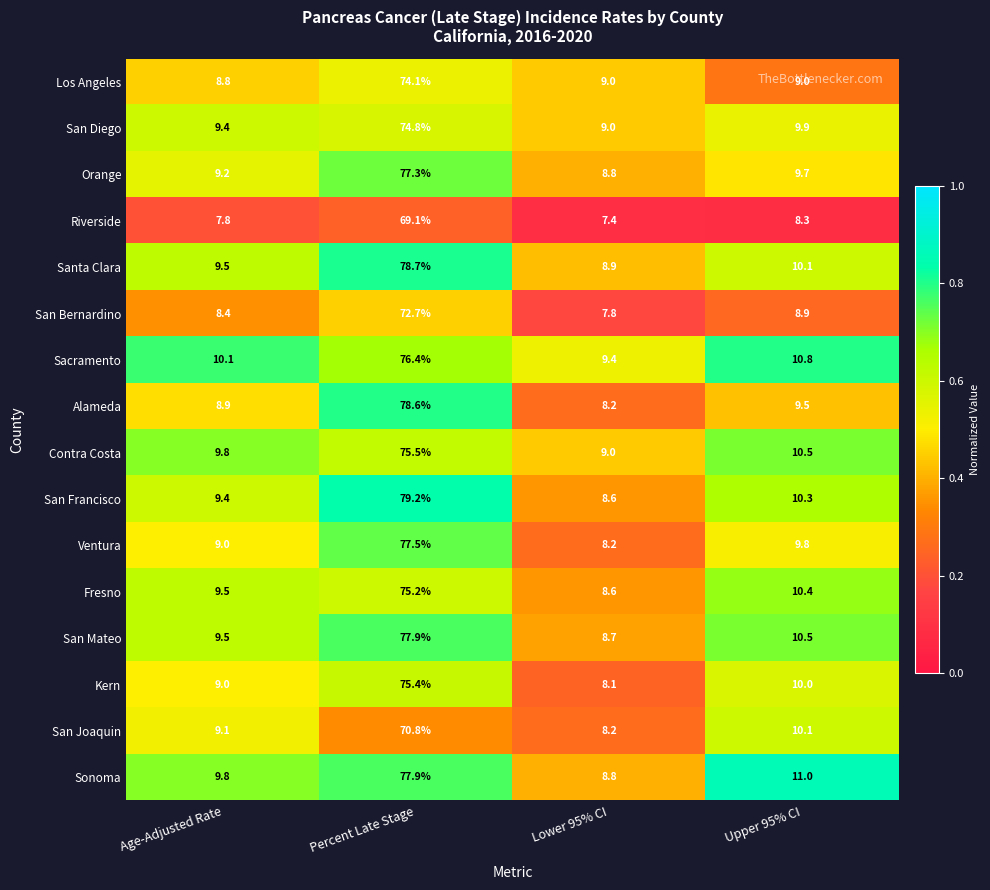

Which series has the widest spread of values?

San Francisco